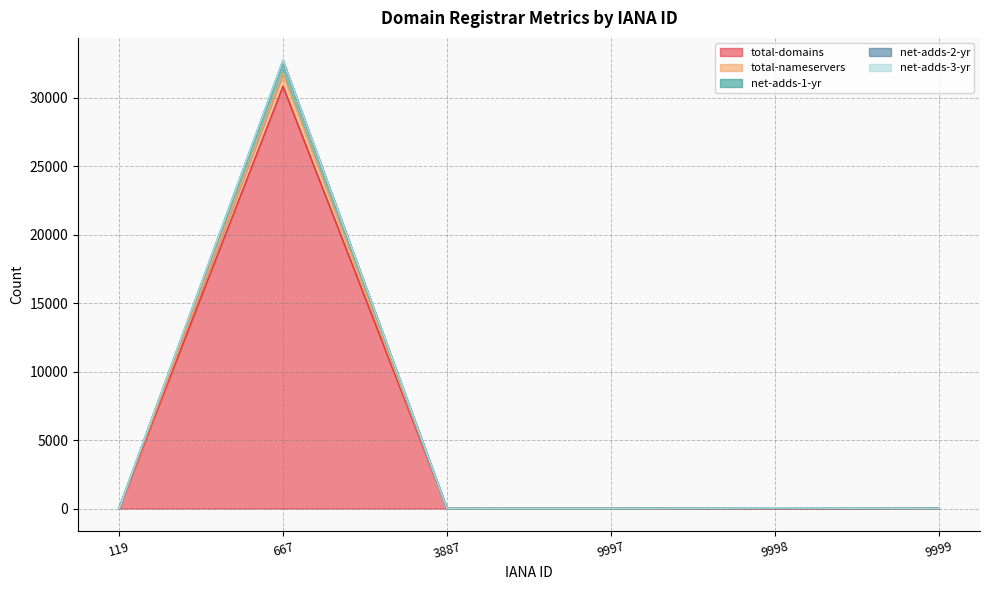

How many values in the net-adds-3-yr series are below 9?

3